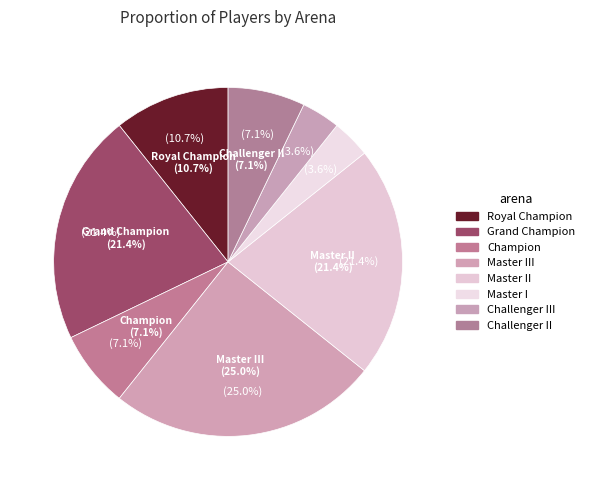

How much of the chart is everything except Challenger II?

92.9%